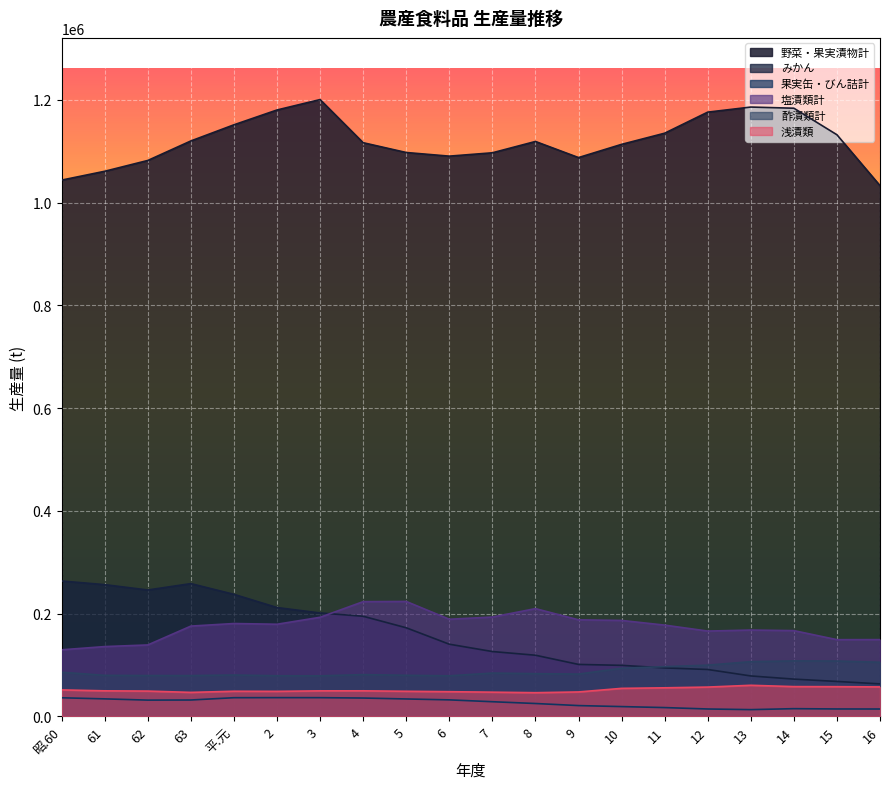

At which label does 野菜・果実漬物計 reach its peak?

3